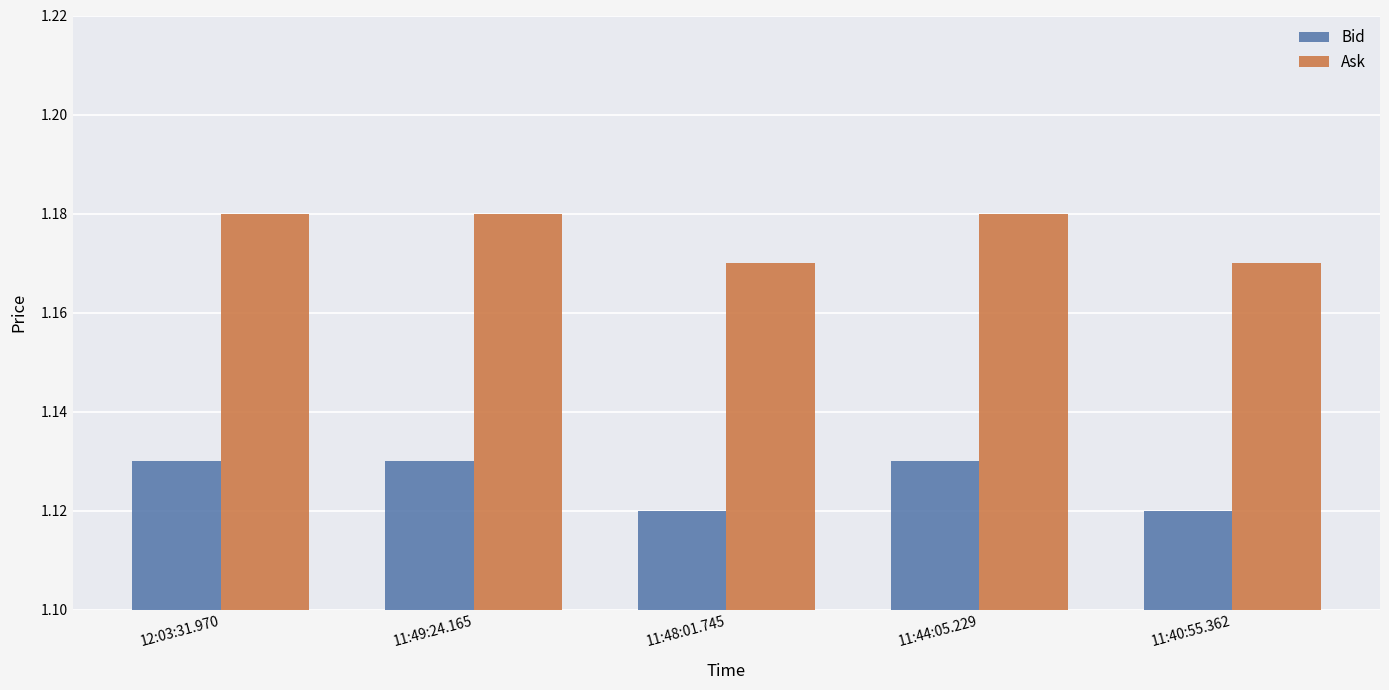

Which series has the largest range (max minus min)?

Ask